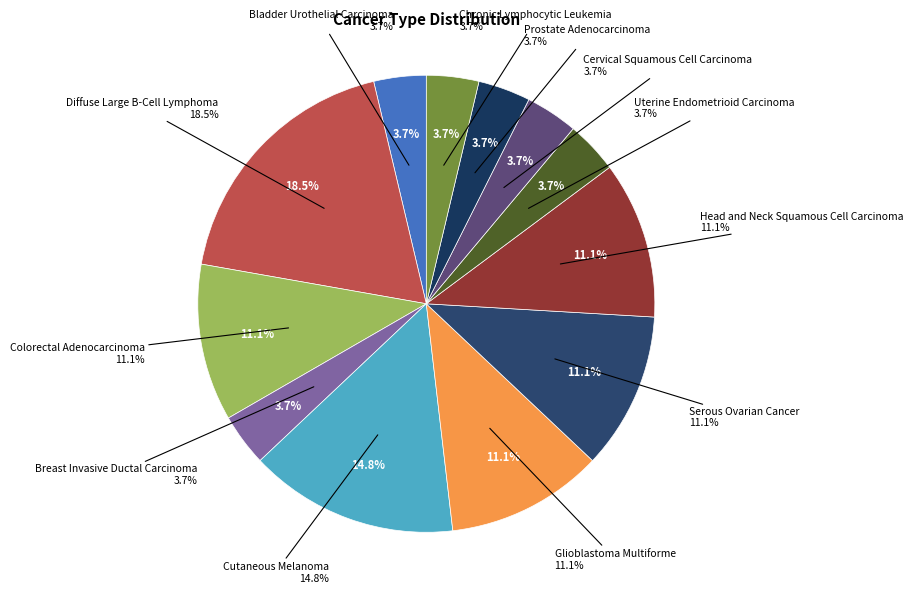

What is the change in value from Cutaneous Melanoma to Cervical Squamous Cell Carcinoma?

-3